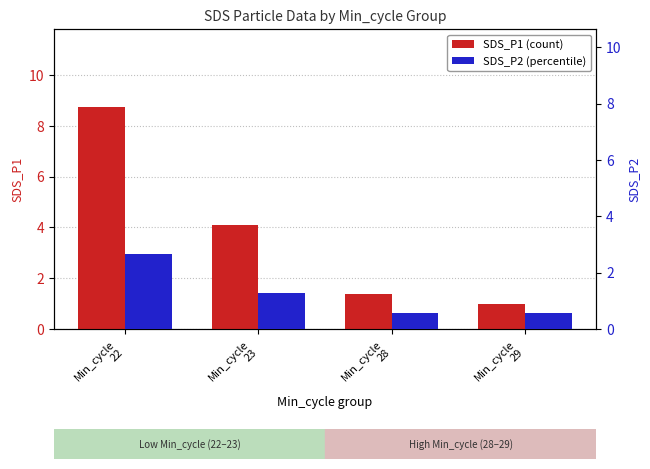

Rank the series at Min_cycle
29 from lowest to highest value.

SDS_P2 (percentile), SDS_P1 (count)